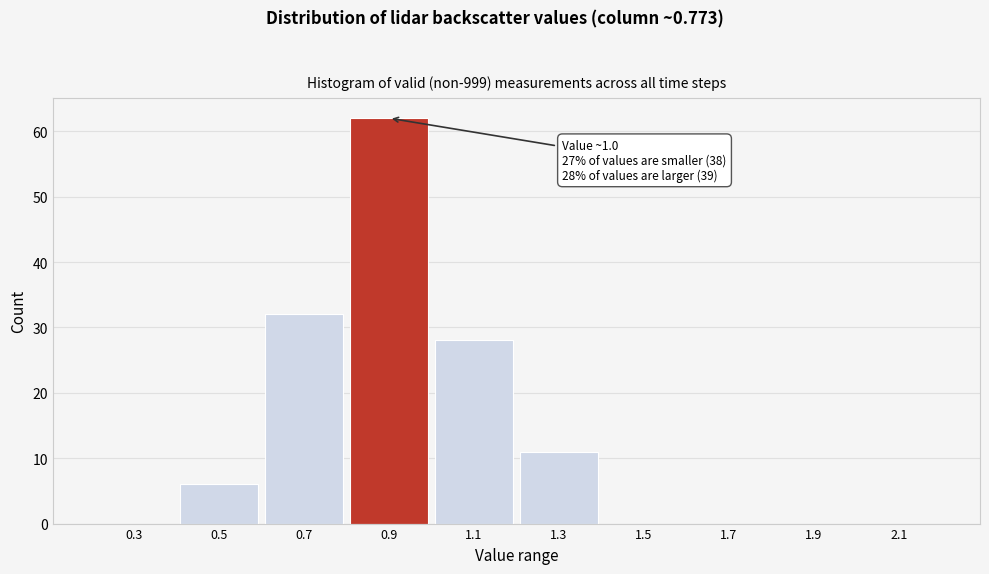

Reading left to right, list all the values displayed in this chart.

0.3=0	0.5=6	0.7=32	0.9=62	1.1=28	1.3=11	1.5=0	1.7=0	1.9=0	2.1=0